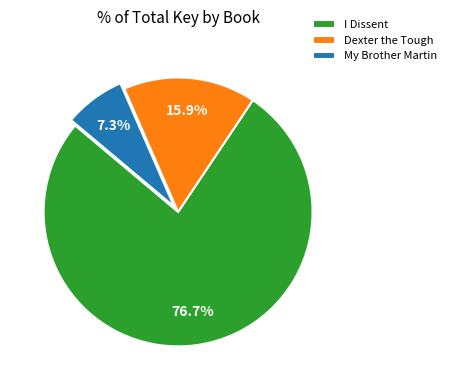

Is there any slice that represents more than half of the pie?

Yes